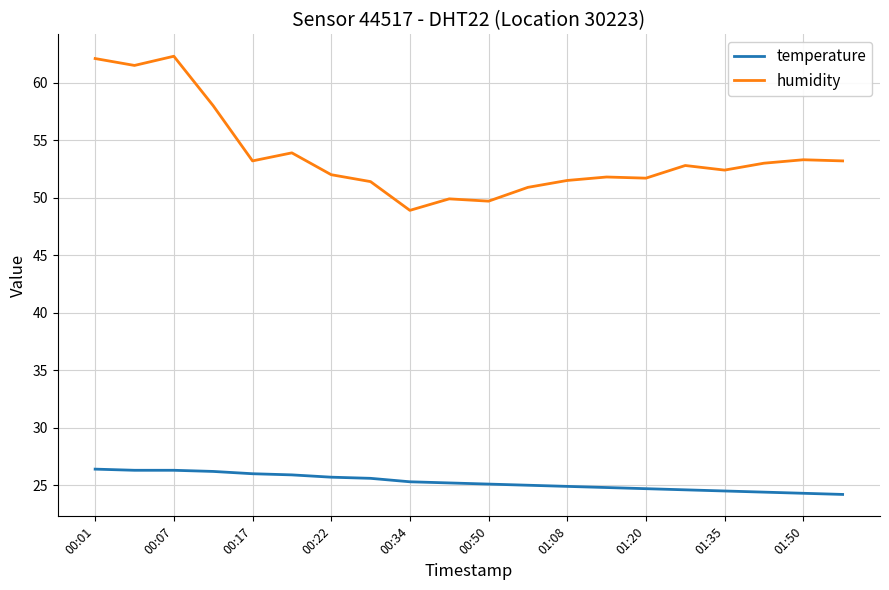

What is the highest value of the temperature series?

26.4